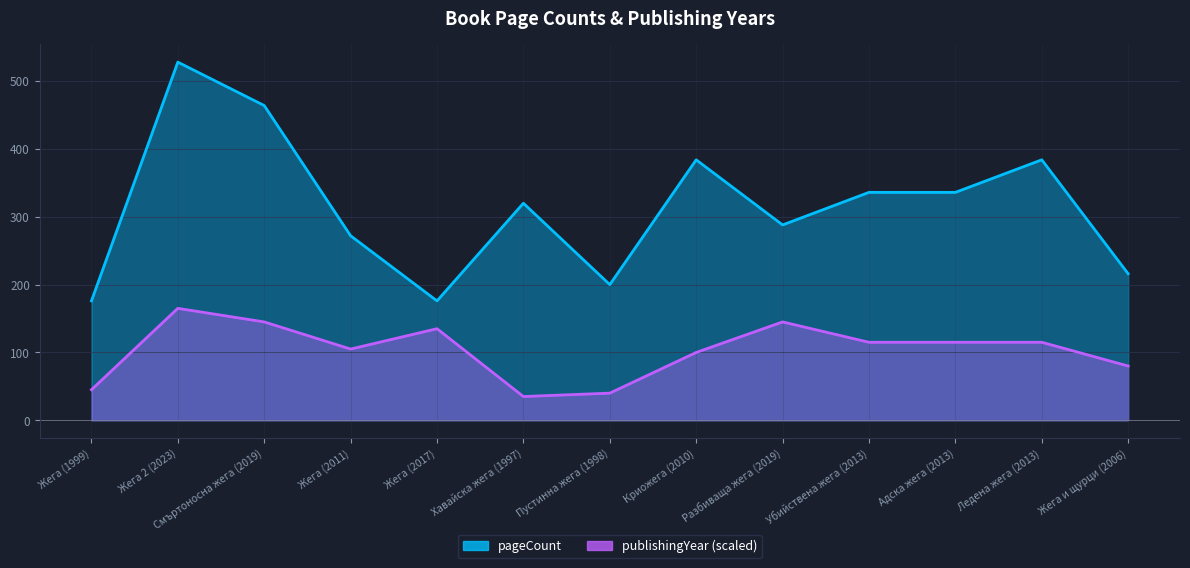

How many interior local valleys does the publishingYear series have?

2